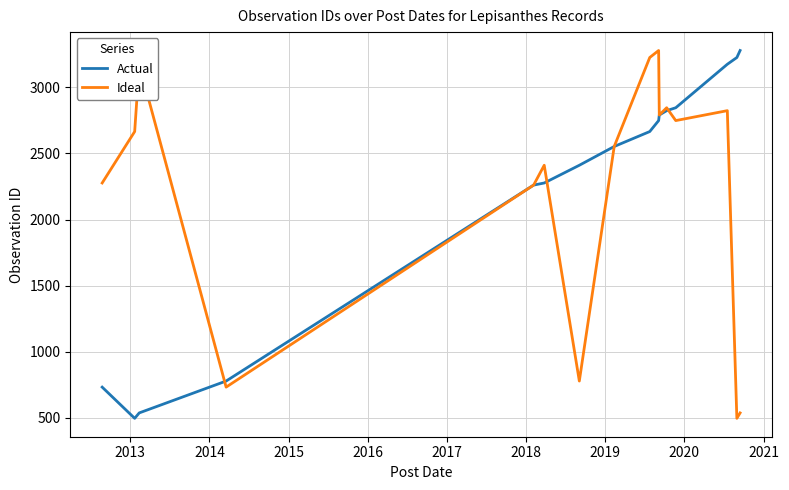

What is the maximum value for Actual?

3279